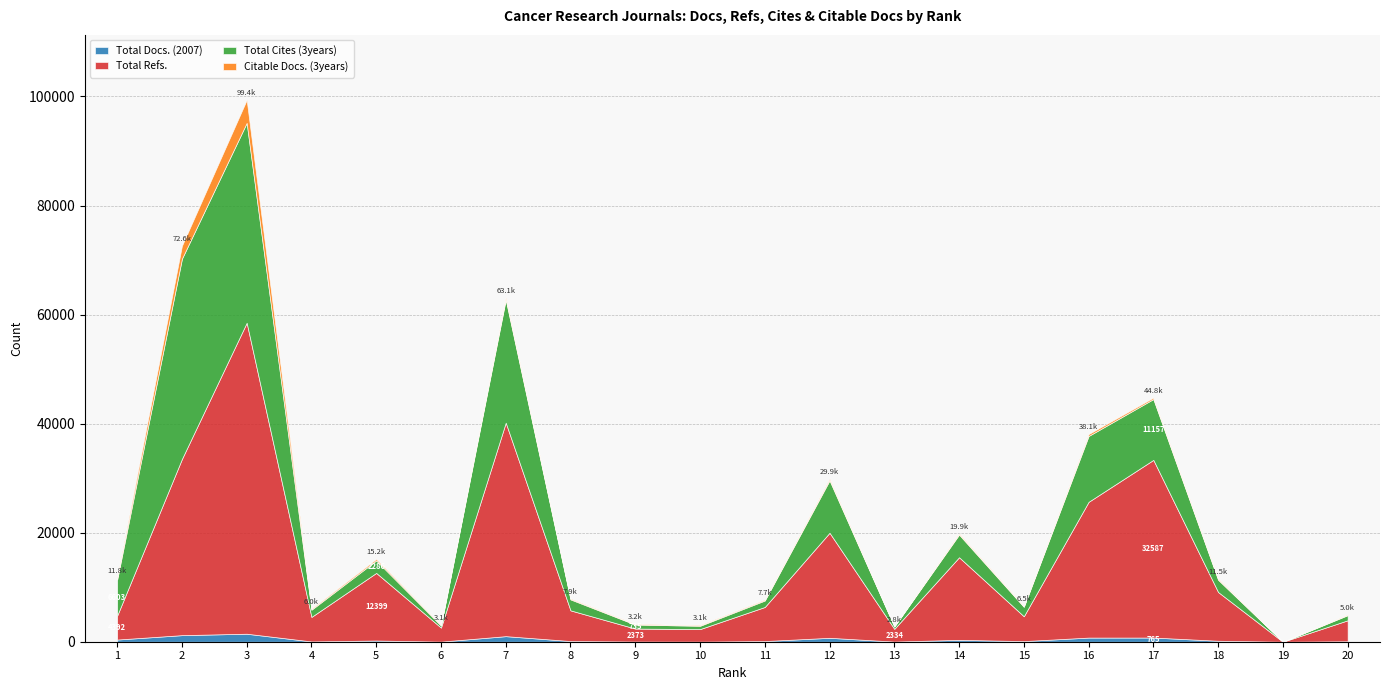

True or false: Total Docs. (2007) has more than 1 interior local peaks.

True